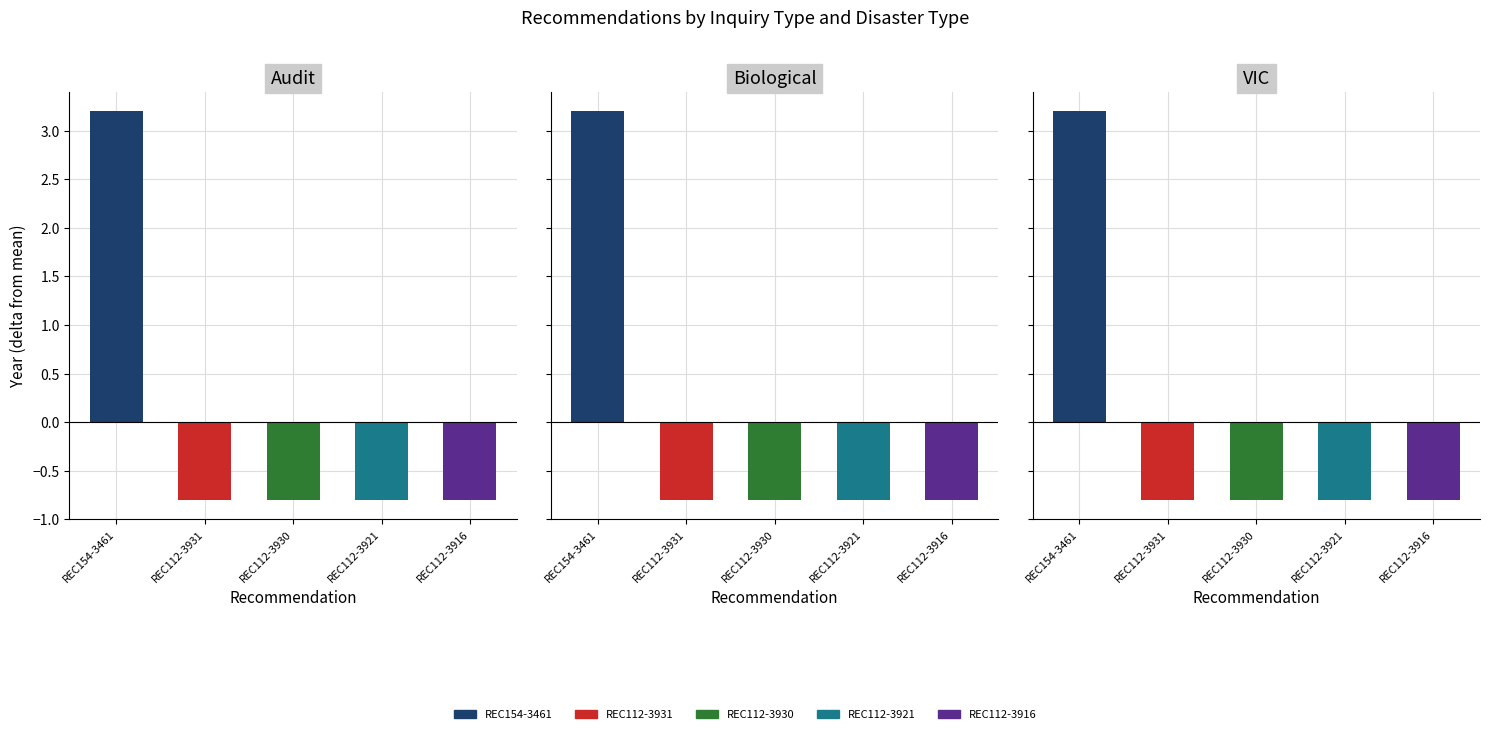

The chart shows a value of -0.8 at REC112-3916. True or false?

True